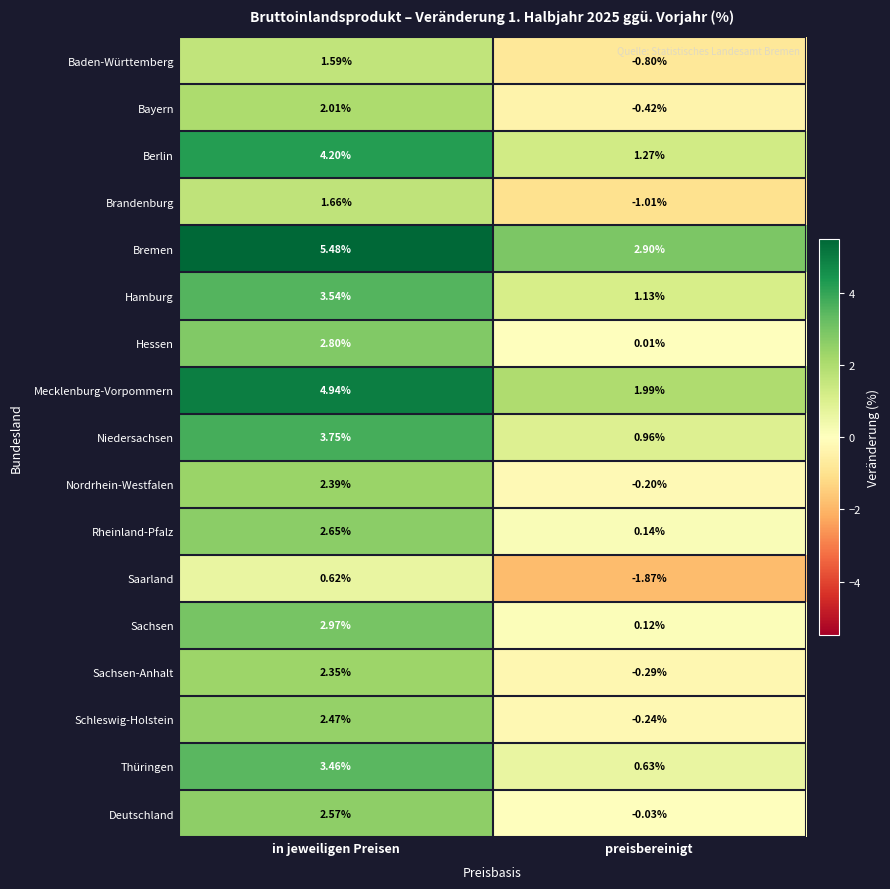

Which category has the highest value in the Thüringen series?

in jeweiligen Preisen